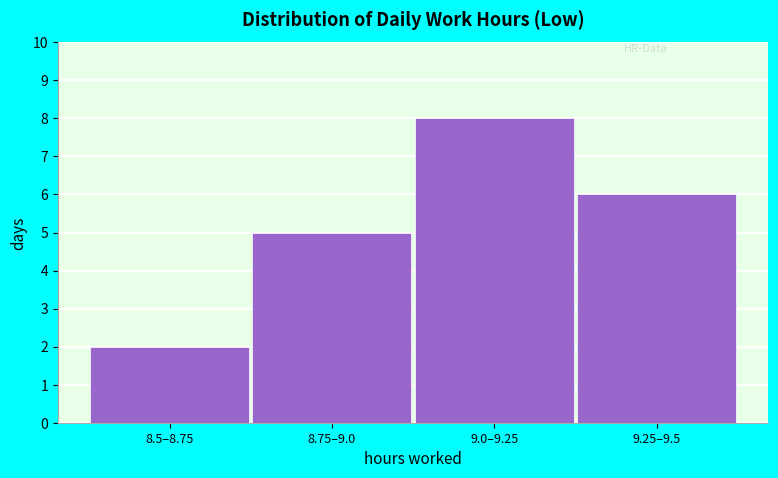

Reading left to right, what are all the values shown in this chart?

2	5	8	6